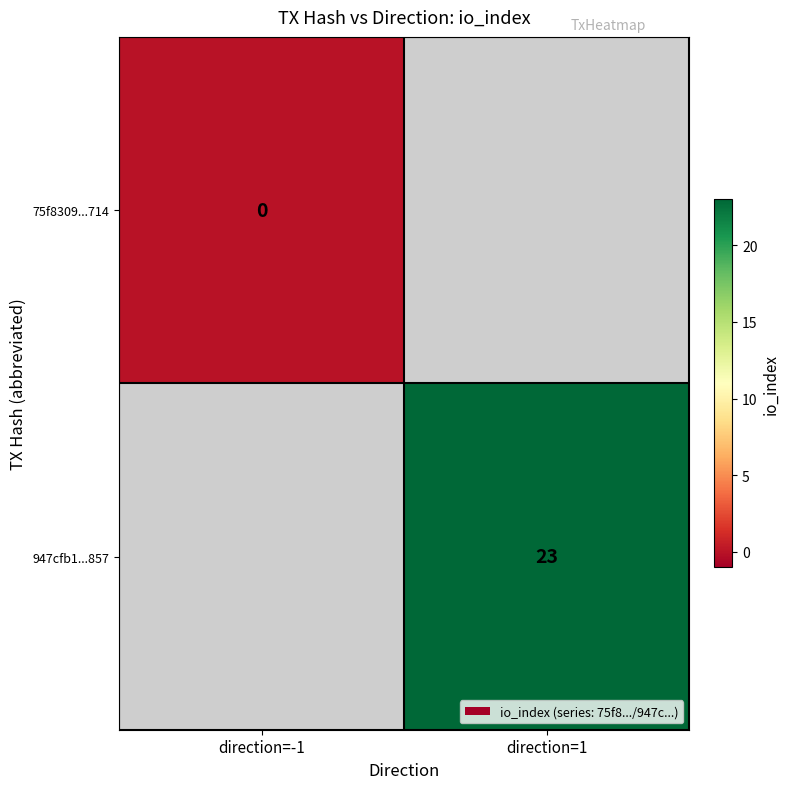

The value of 947cfb1...857 at direction=1 is 6. True or false?

False